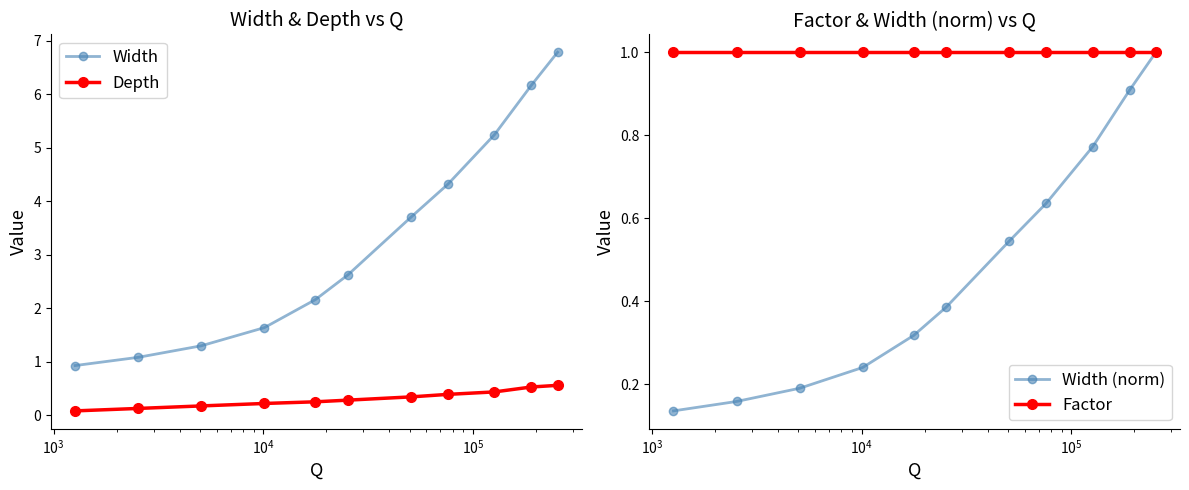

True or false: Width and Depth intersect in this chart.

False